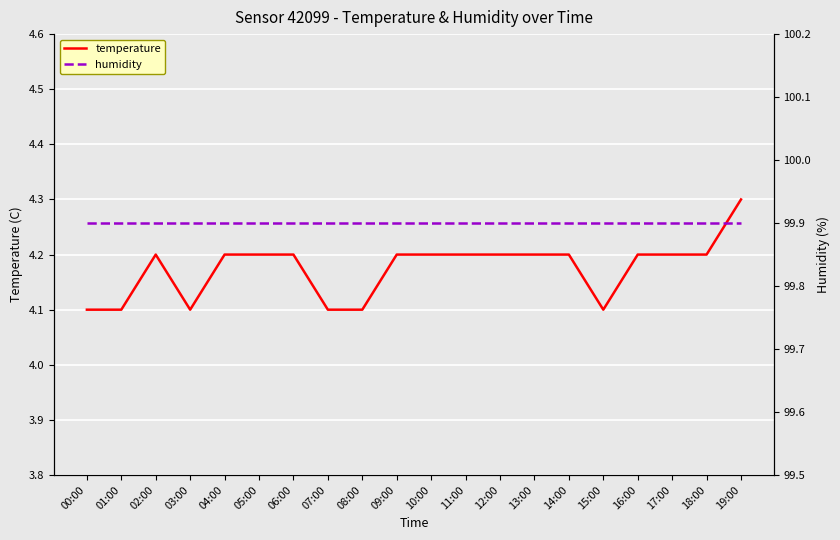

What is the value of the temperature point at the 13th from the left?

4.2